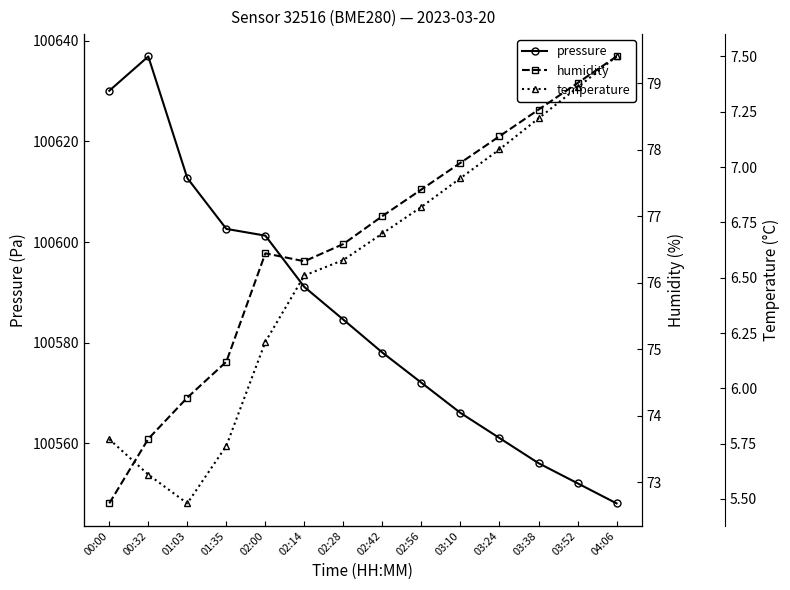

What is the total value across all series at 00:32?

100716.2